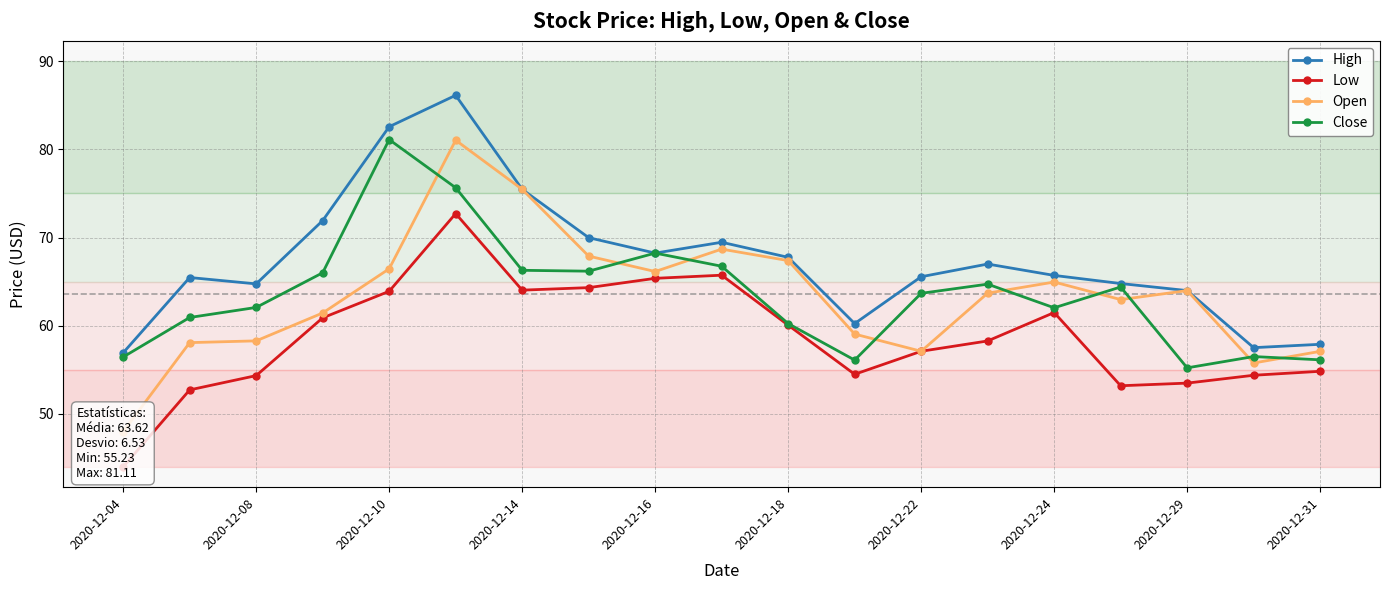

How many categories are shown in the chart?

19